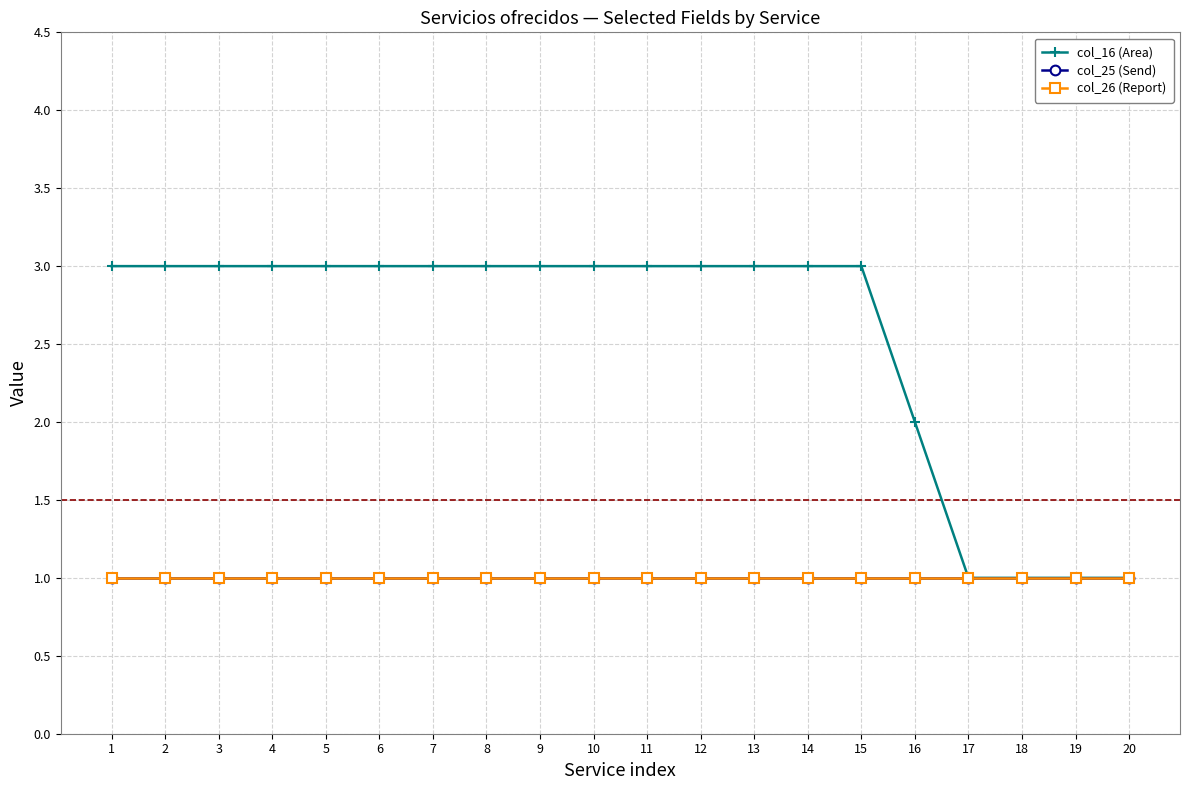

What is the approximate value of col_25 (Send) at 9?

1